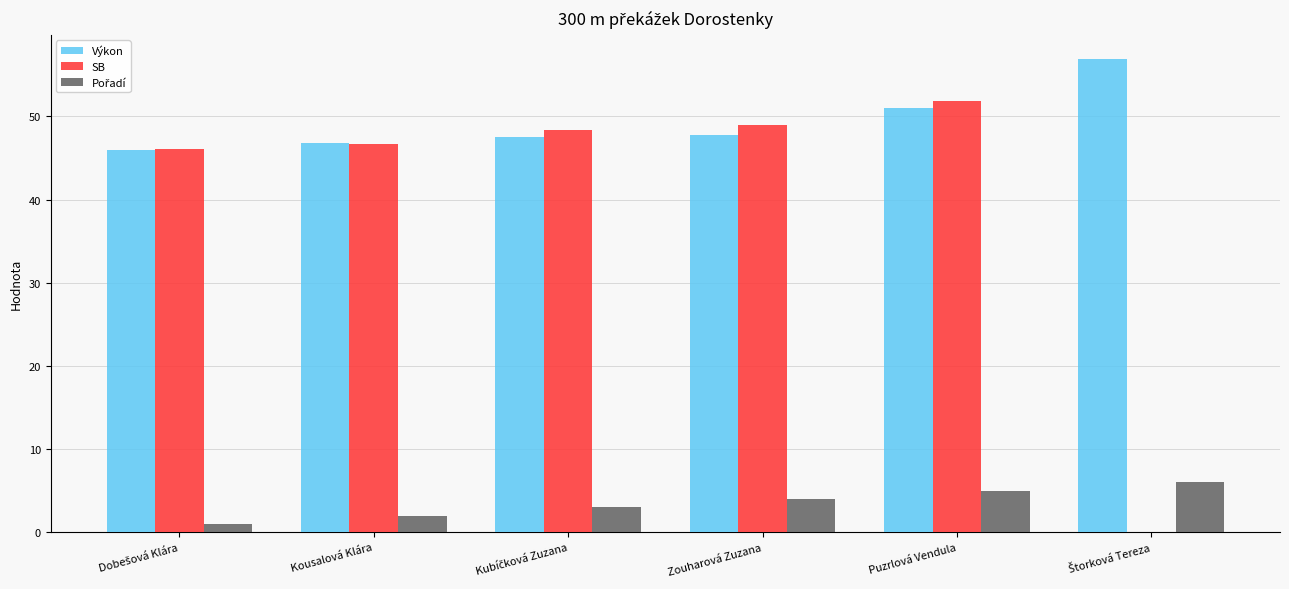

The value of SB at Puzrlová Vendula is 51.9. True or false?

True